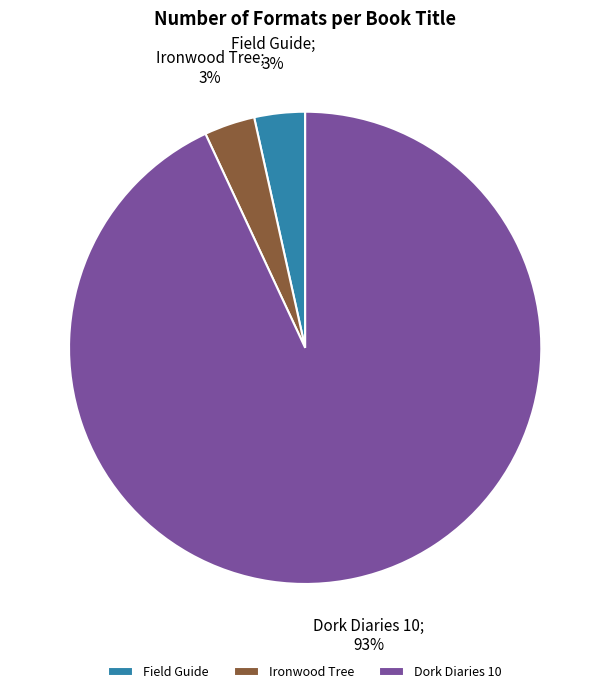

To the nearest percent, what is the combined percentage of Ironwood Tree and Dork Diaries 10?

97%